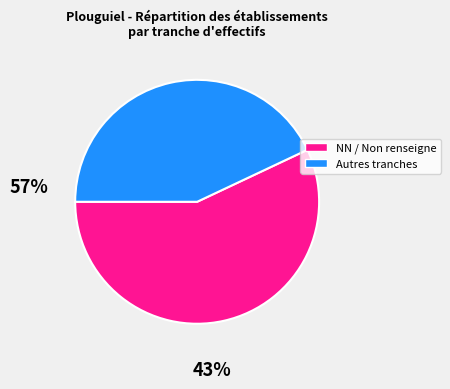

Does any single category account for the majority?

Yes